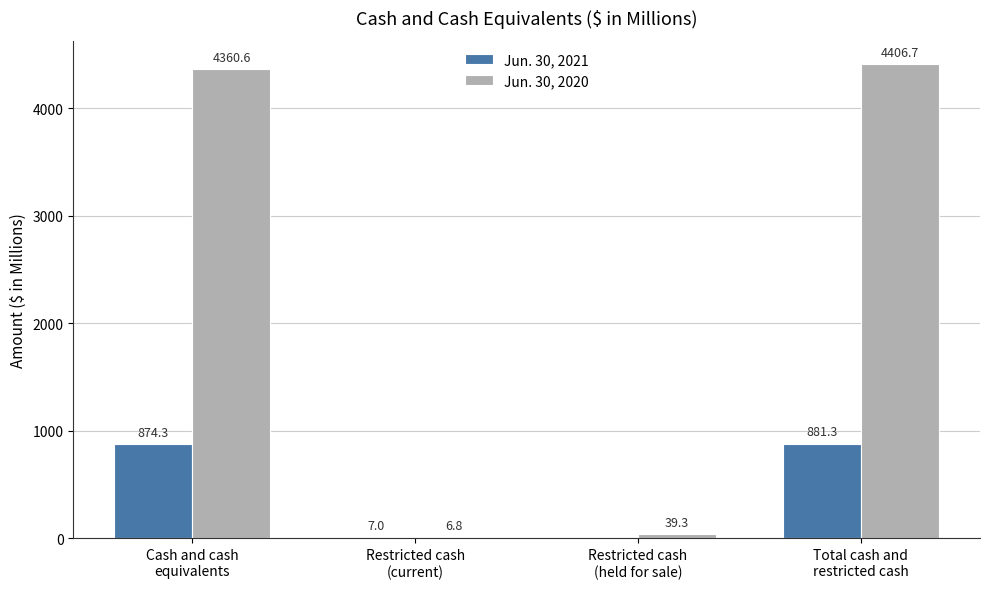

Which series has the largest total across all categories?

Jun. 30, 2020